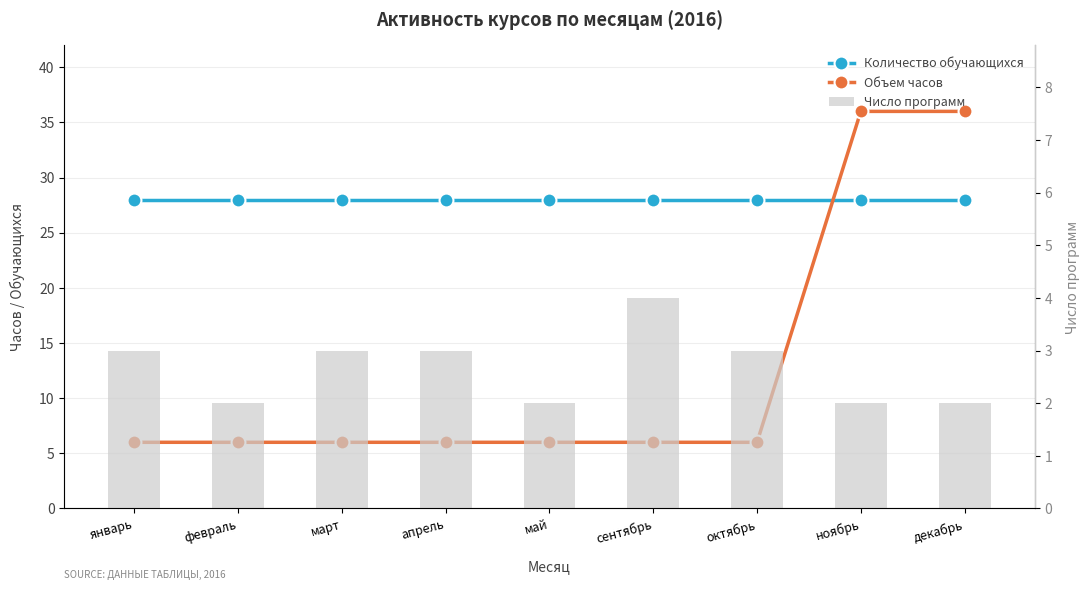

Are the bars grouped side by side (vs. stacked)?

Yes